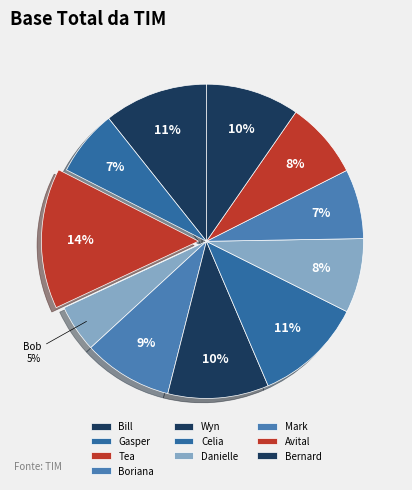

How many segments does this pie chart have?

11